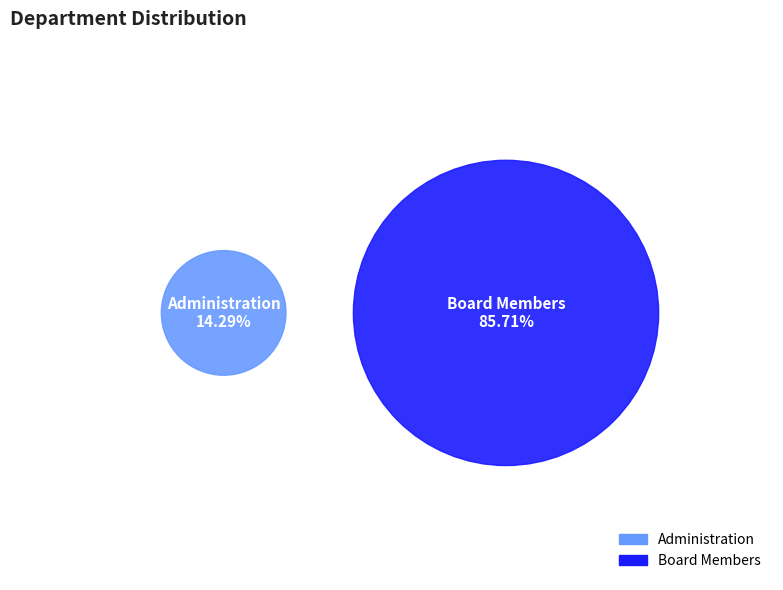

Is the sum of Board Members and Administration greater than half?

Yes